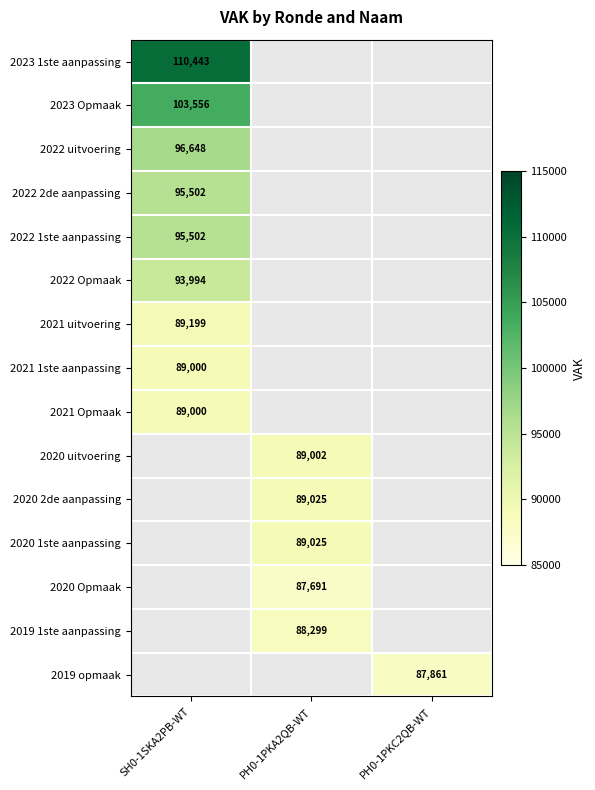

The value of 2022 1ste aanpassing at SH0-1SKA2PB-WT is 95502. True or false?

True